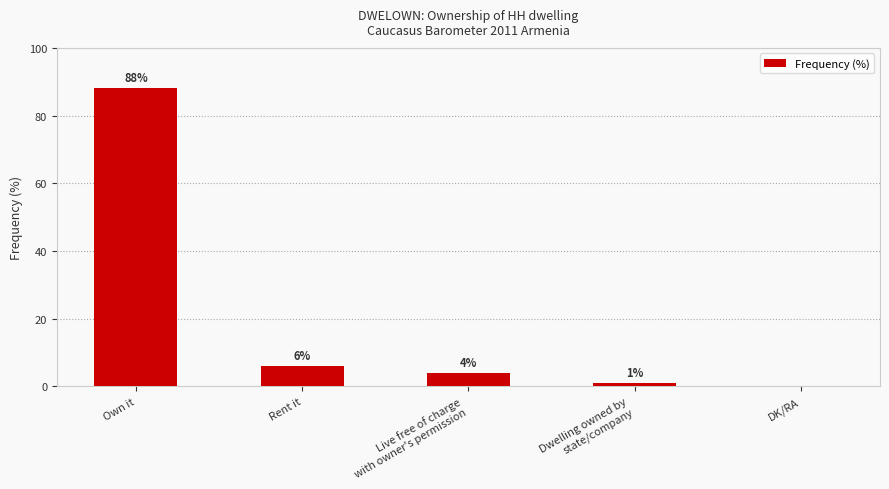

Reading left to right, what are all the values shown in this chart?

88	6	4	1	0